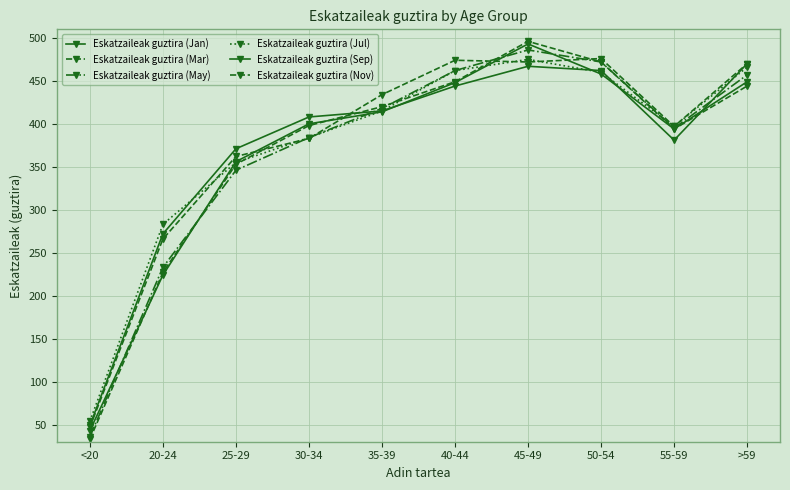

What position from the left is 20-24?

2